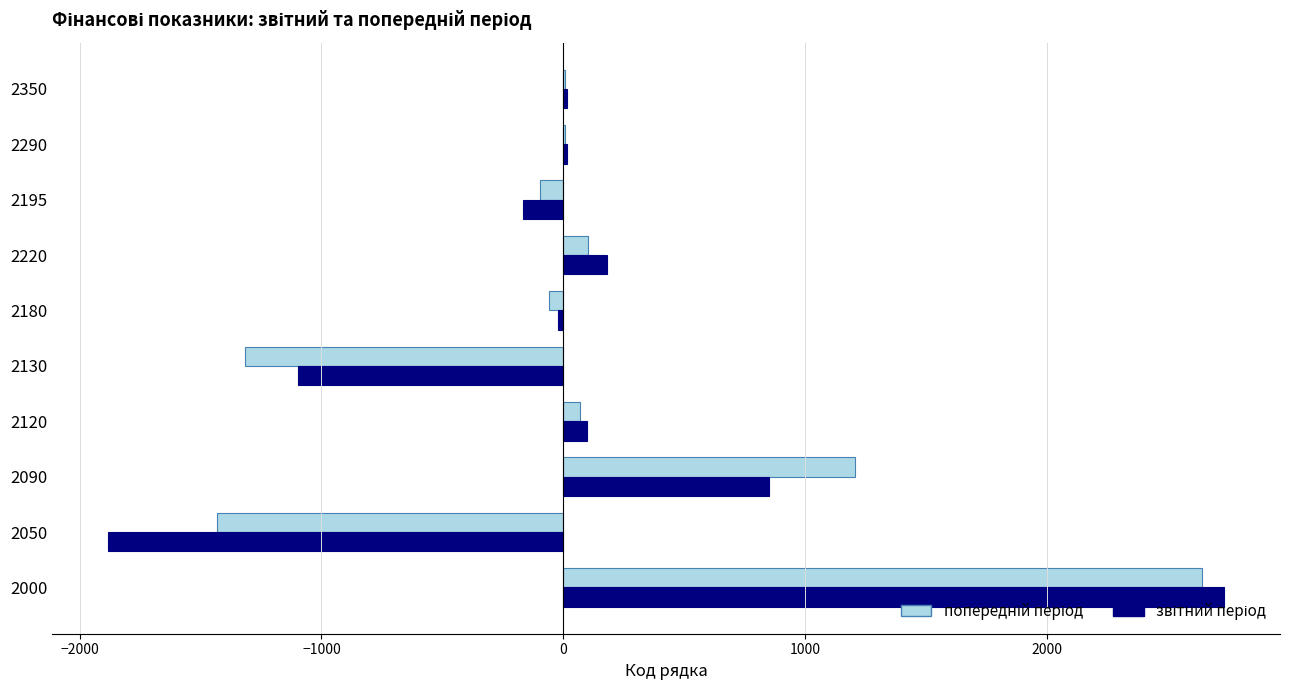

At which category does the chart reach its peak across all series?

2000